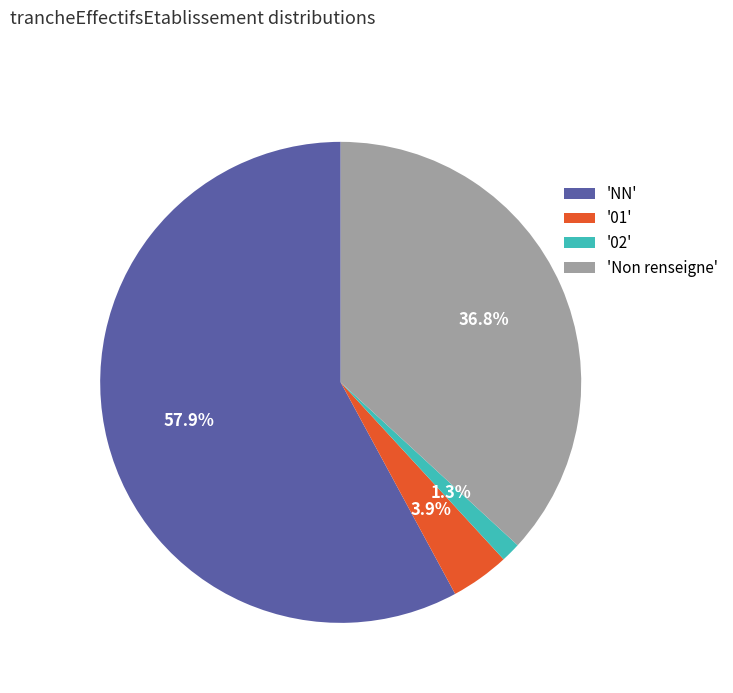

Which slice is the largest?

'NN'